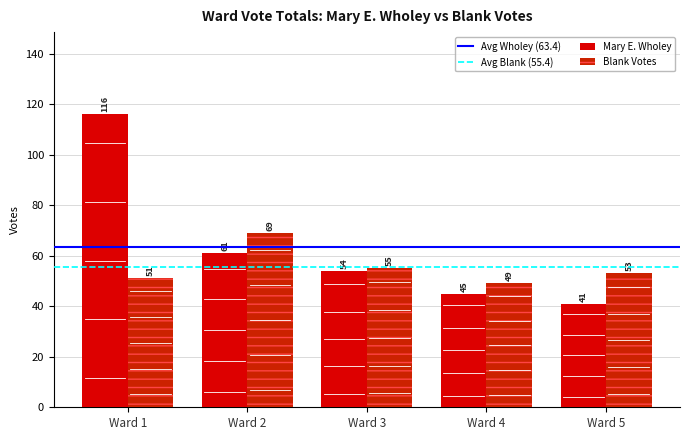

What is the difference between the Mary E. Wholey values at Ward 5 and Ward 3?

13